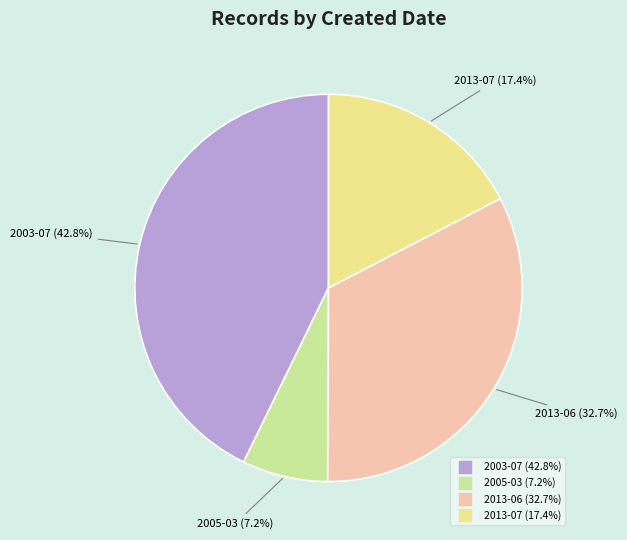

Does any single category account for the majority?

No